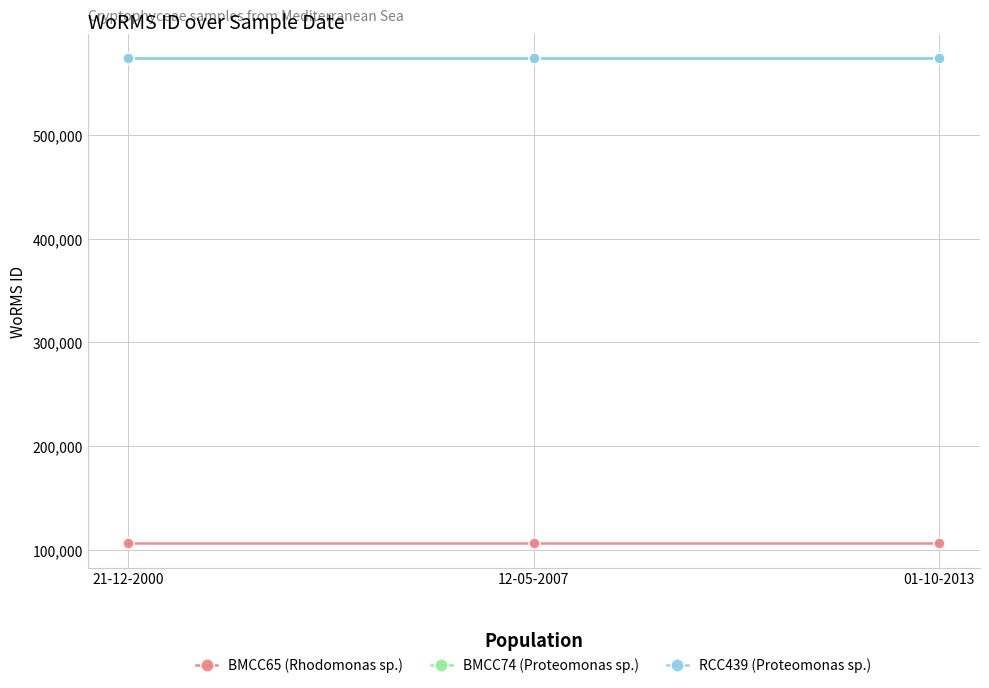

At which category is the sum across all series the highest?

21-12-2000